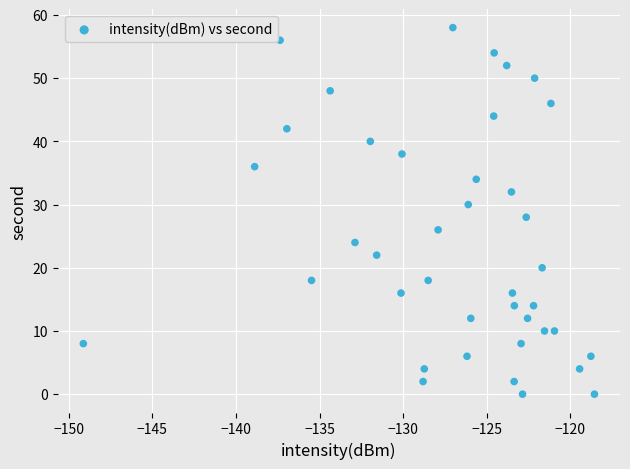

What is the range of Y values (max minus min)?

58